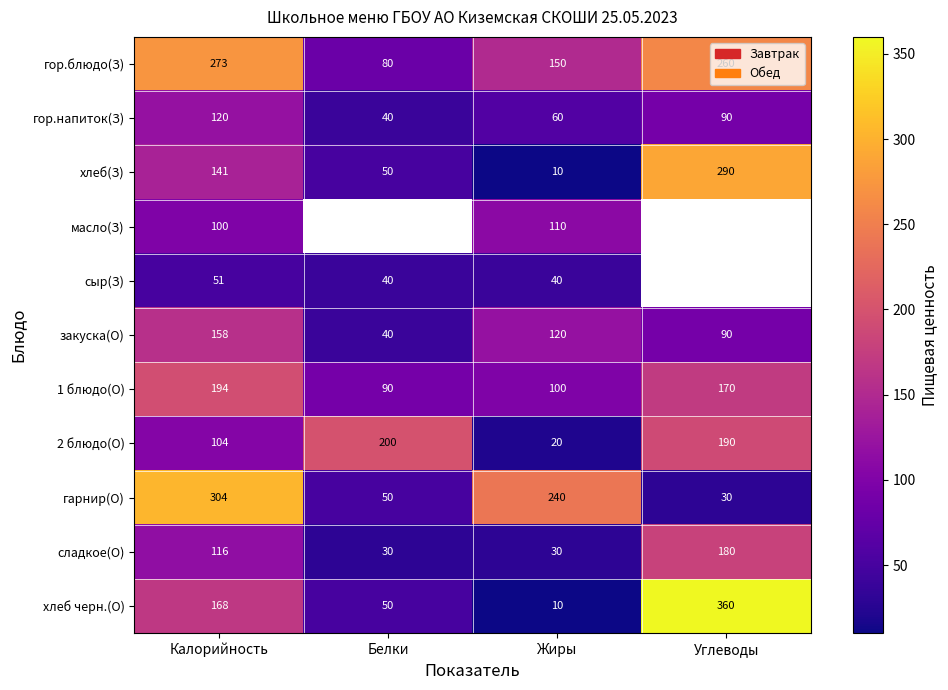

What is the difference between the maximum and minimum values in the 1 блюдо(О) series?

104